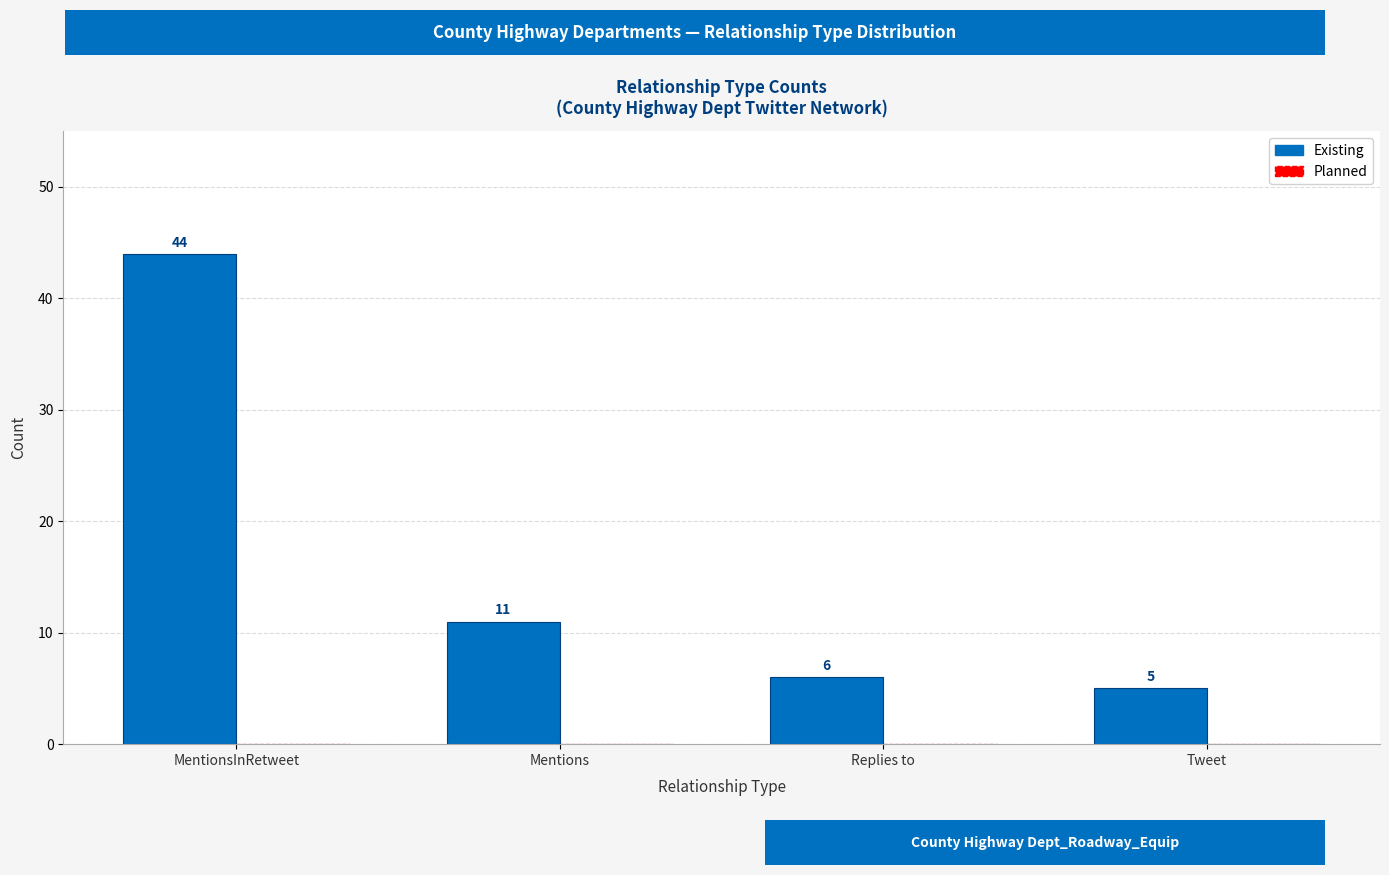

Between Tweet and Mentions, which is larger?

Mentions